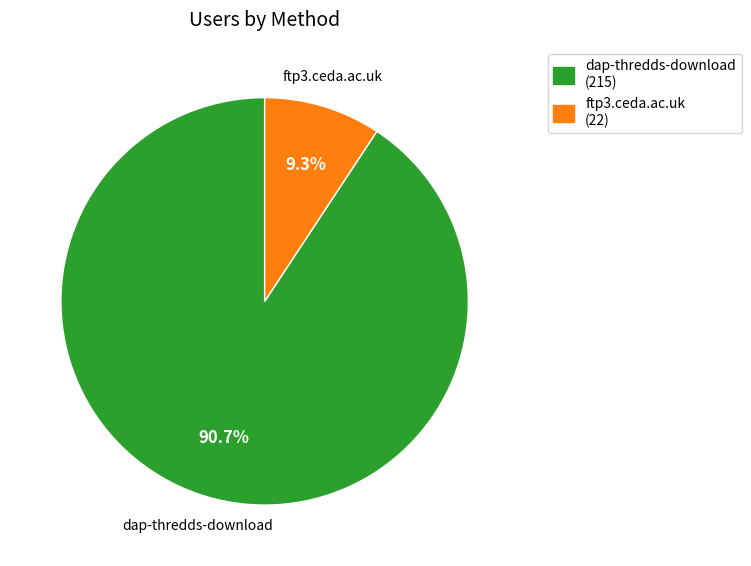

Count the number of slices in the pie.

2